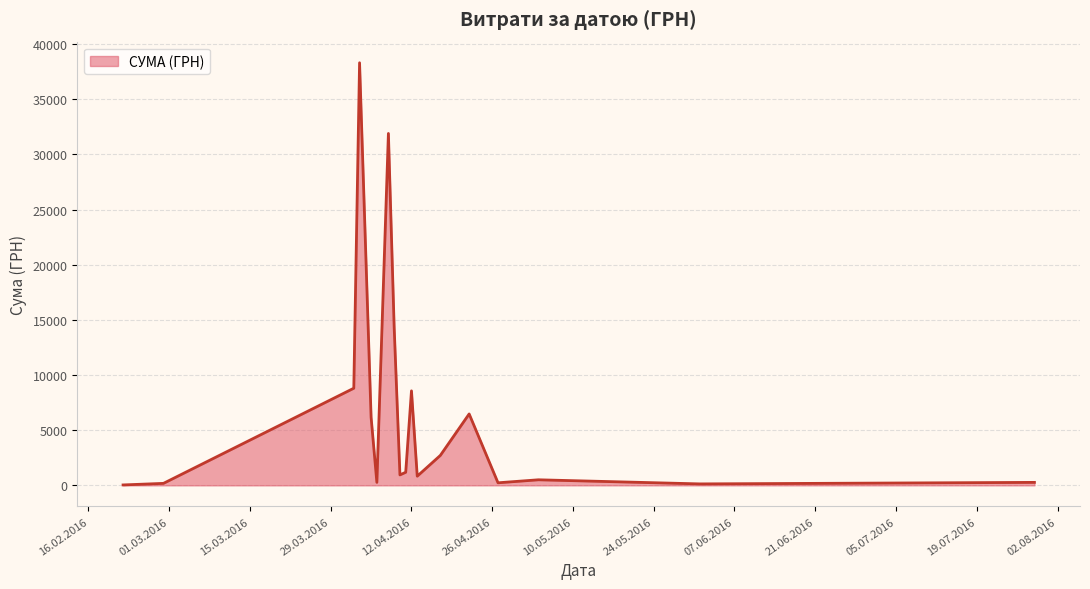

What is the difference between the maximum and minimum values?

38264.5